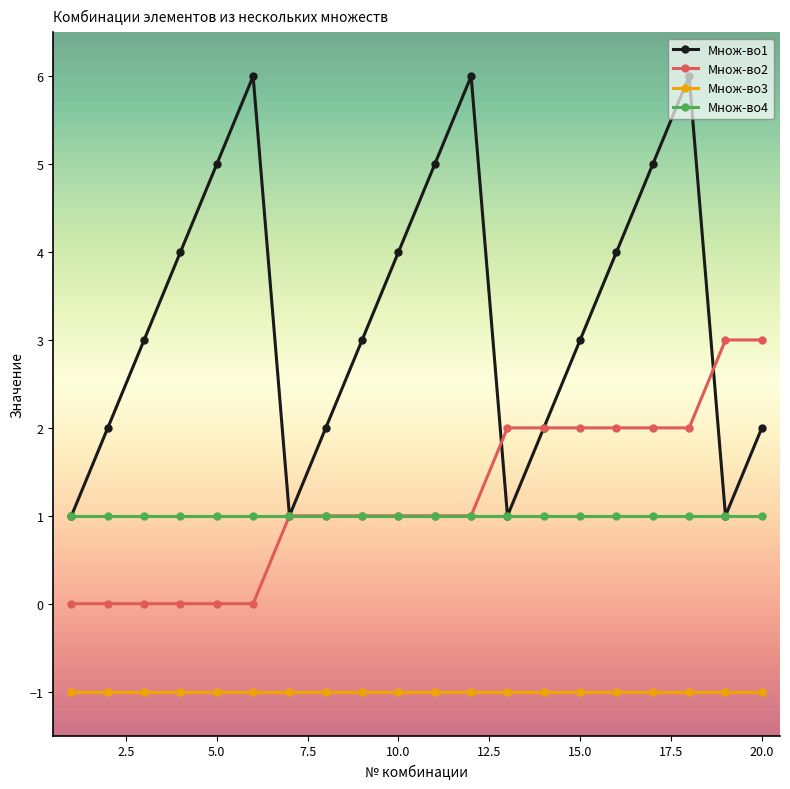

True or false: Множ-во3 and Множ-во1 intersect in this chart.

False